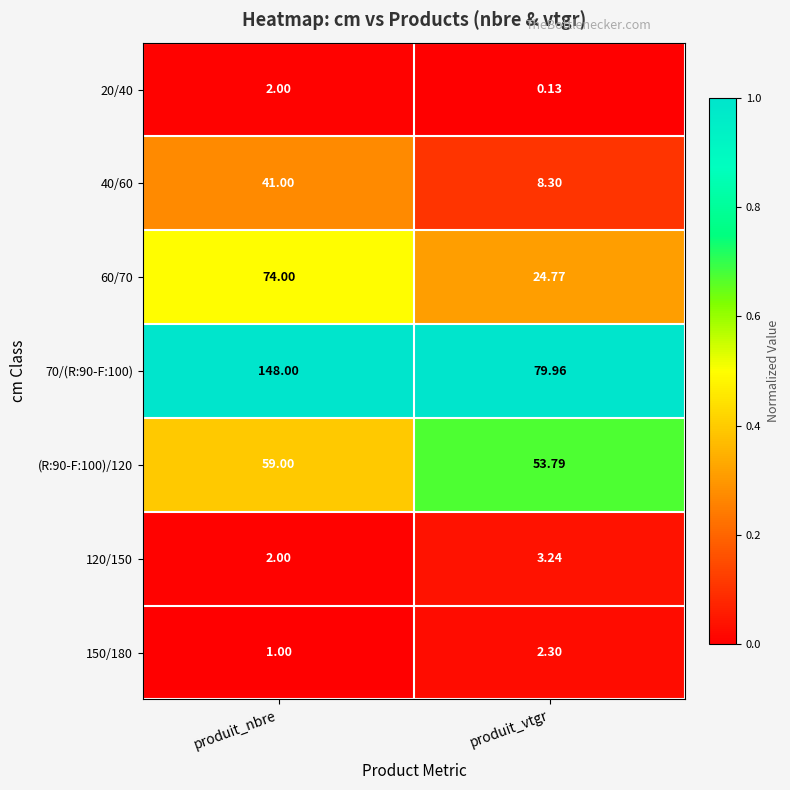

Count the number of categories in the chart.

2